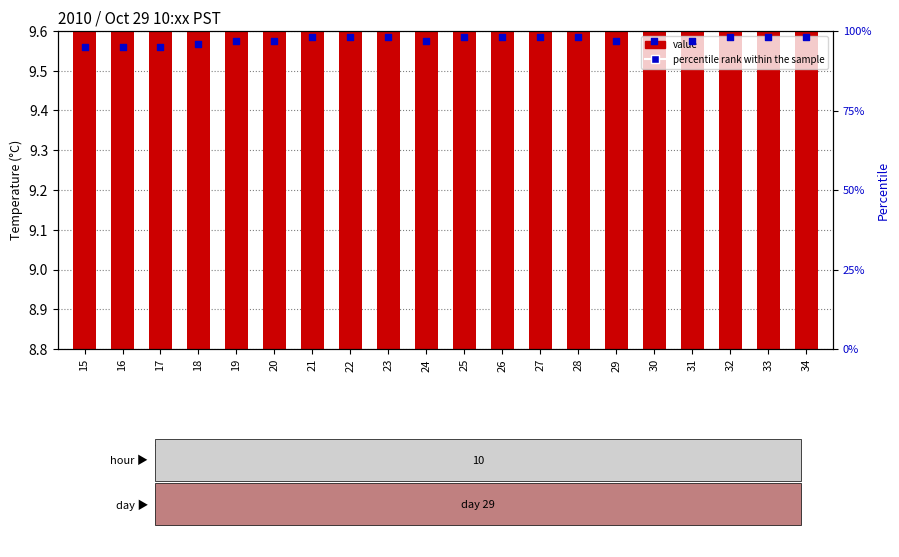

At which category is the sum across all series the highest?

21